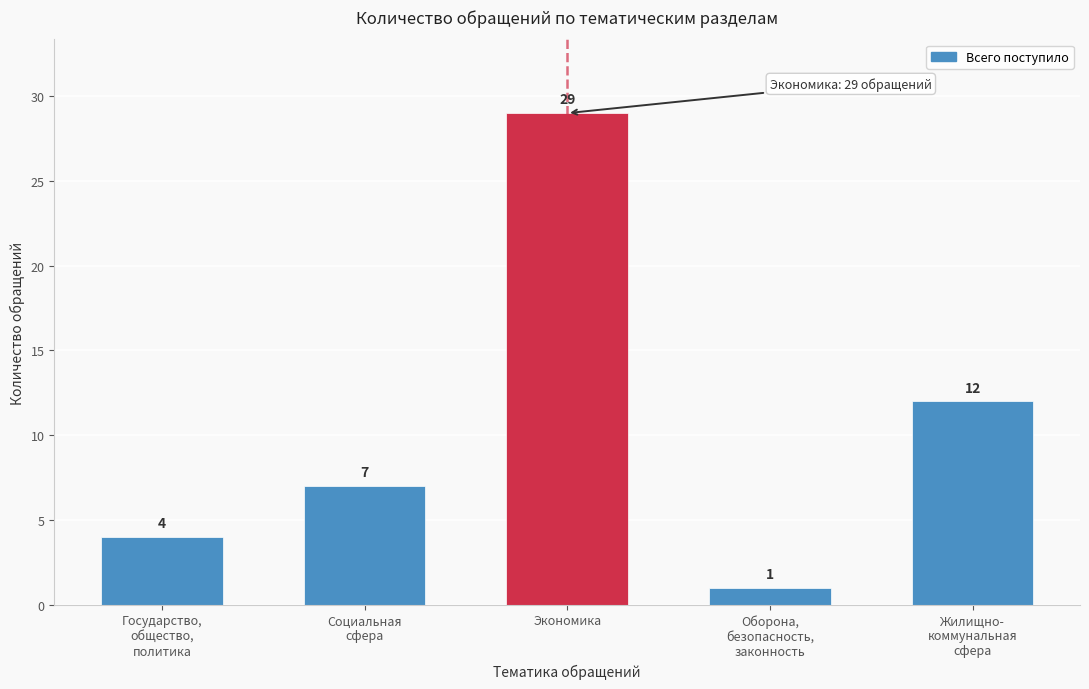

Reading left to right, what are all the values shown in this chart?

4	7	29	1	12